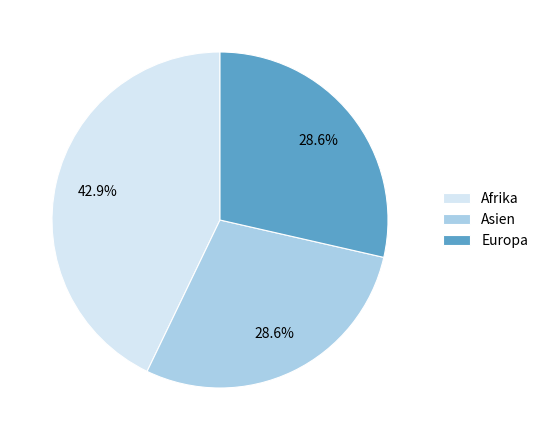

Is there any slice that represents more than half of the pie?

No